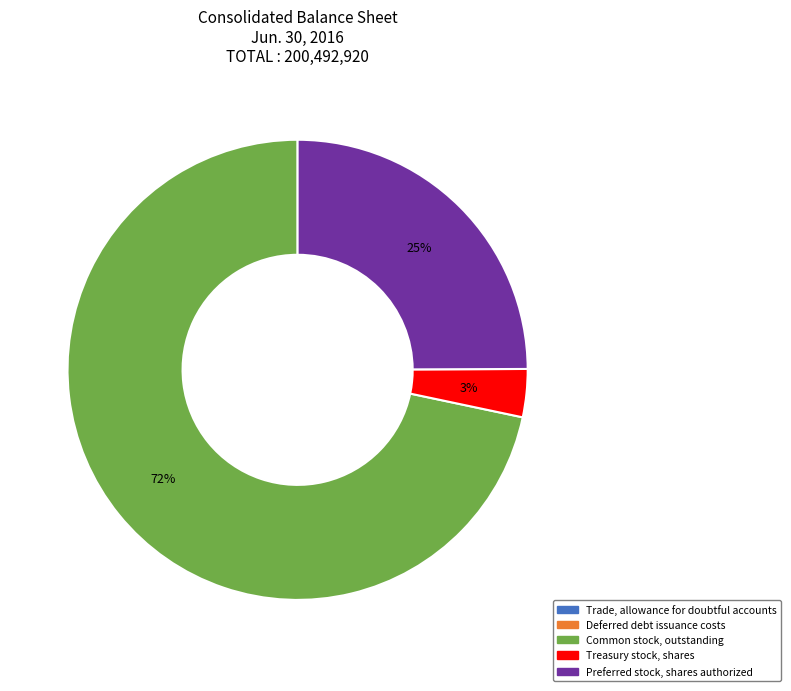

Which slice represents more than half of the pie?

Common stock, outstanding